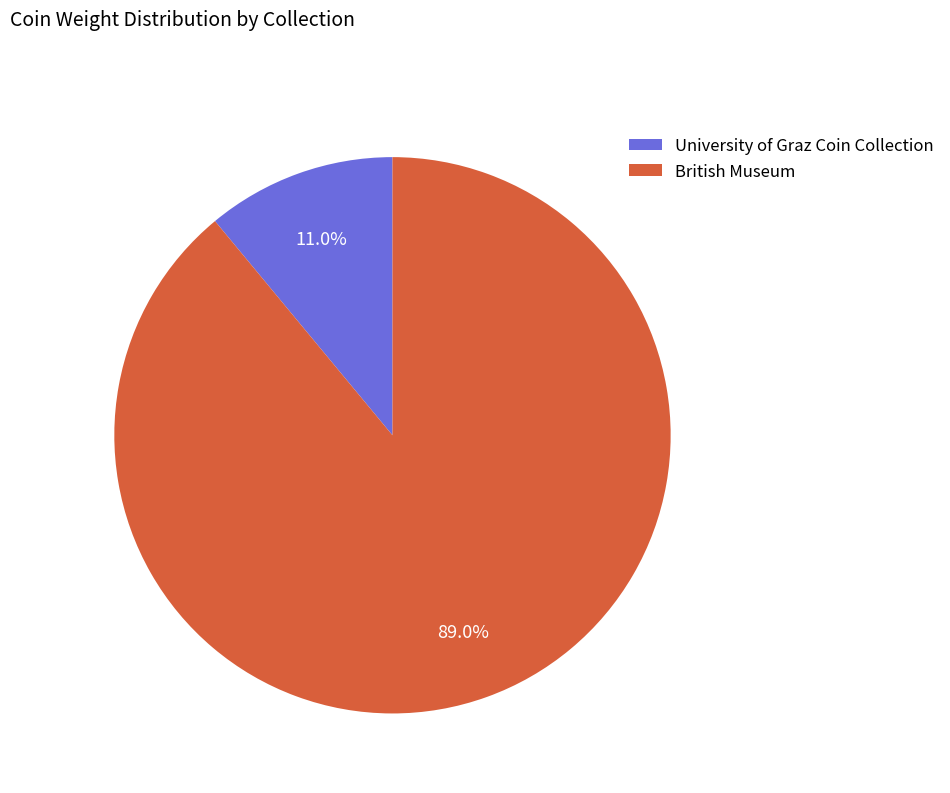

The British Museum slice represents 97% of the pie. True or false?

False